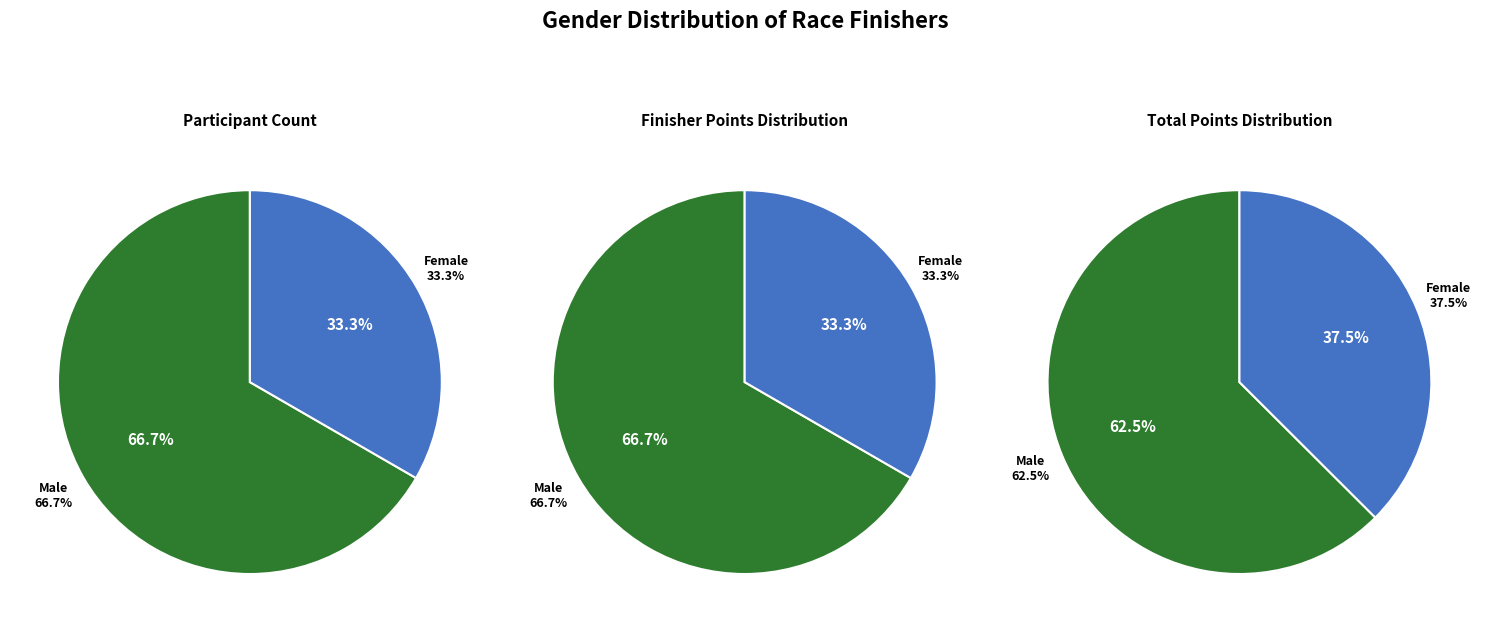

What percentage is the Female slice, to the nearest percent?

33%